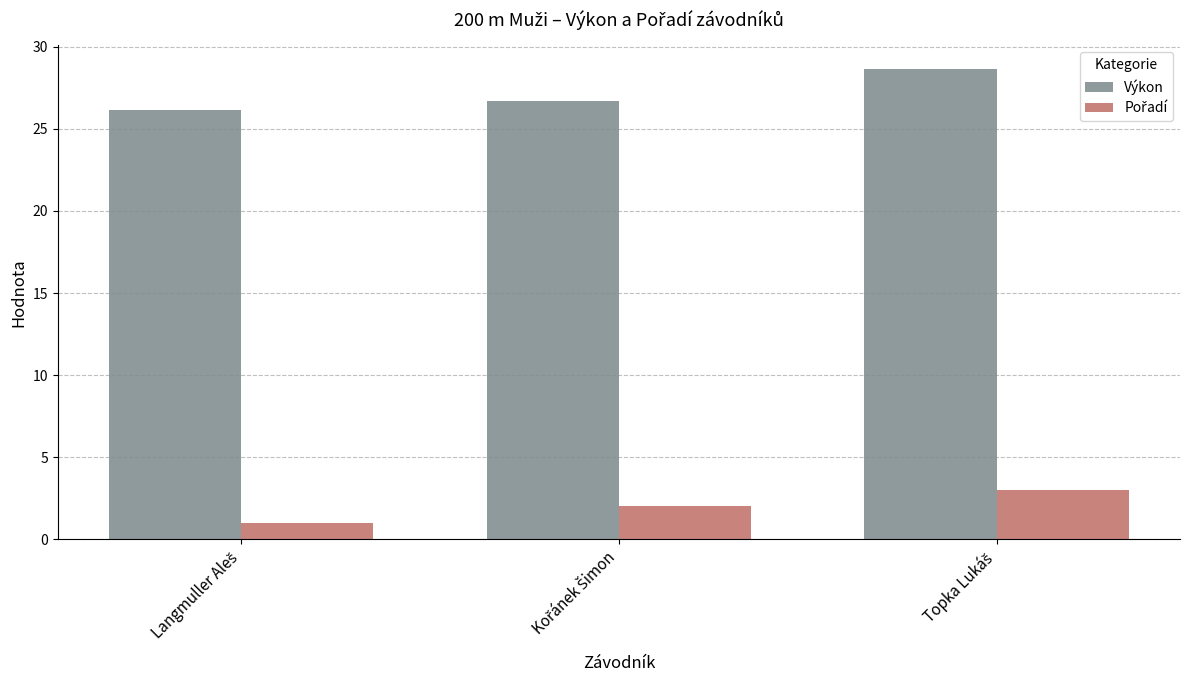

Which series has the largest range (max minus min)?

Výkon